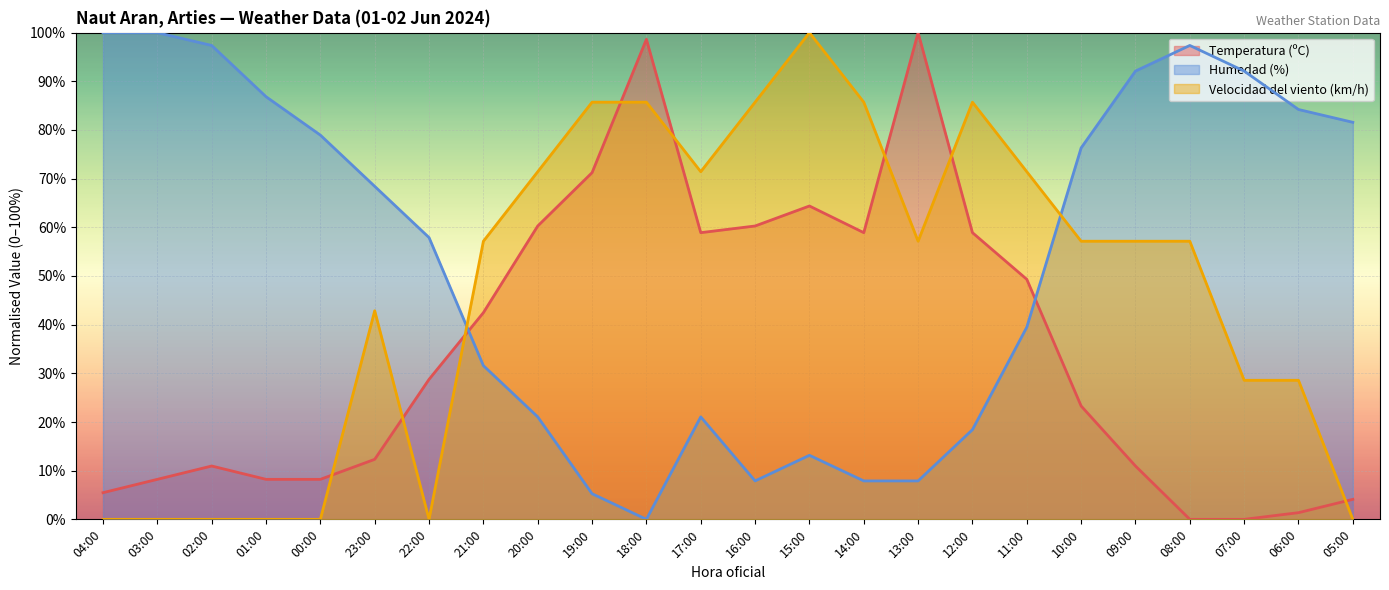

True or false: Velocidad del viento (km/h) and Humedad (%) cross at least once.

True